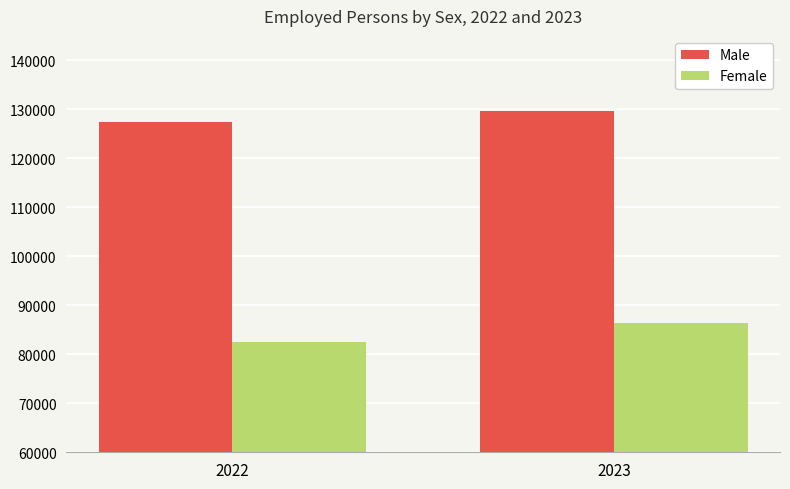

How many bars are there in total?

4